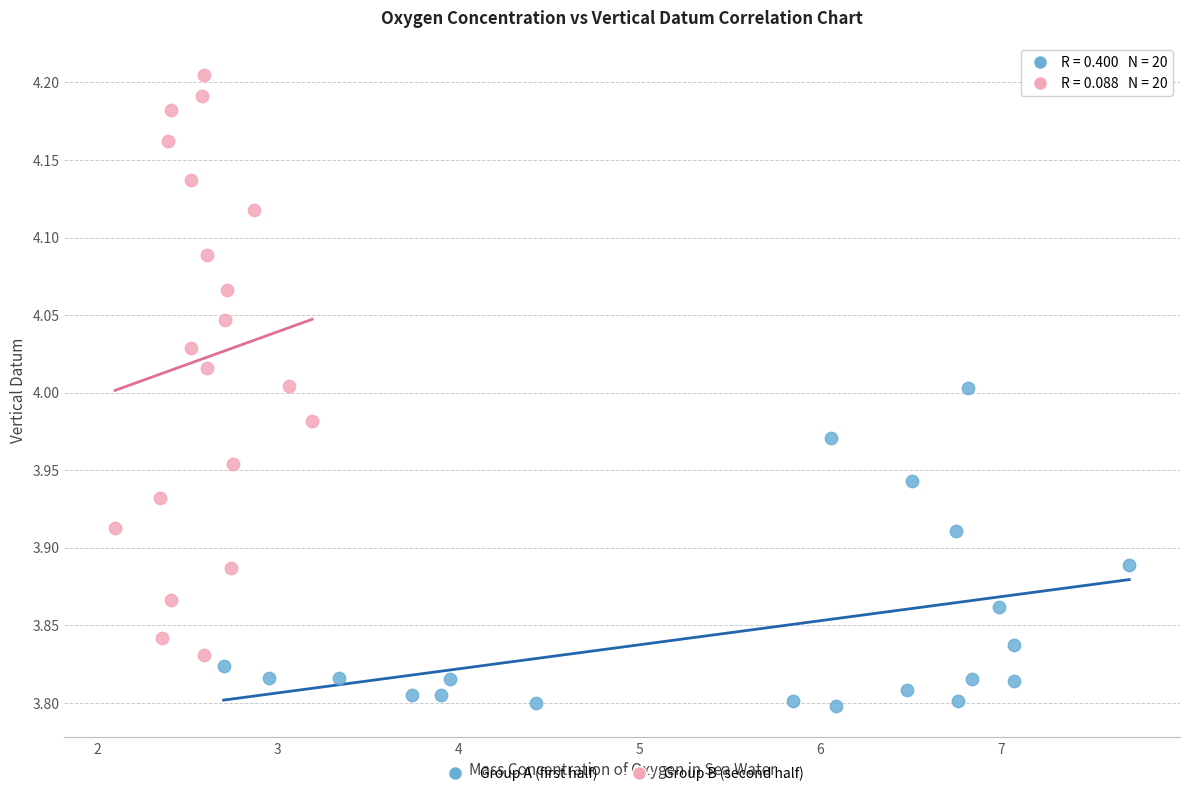

Which series contains the lowest Y value?

Group A (first half)